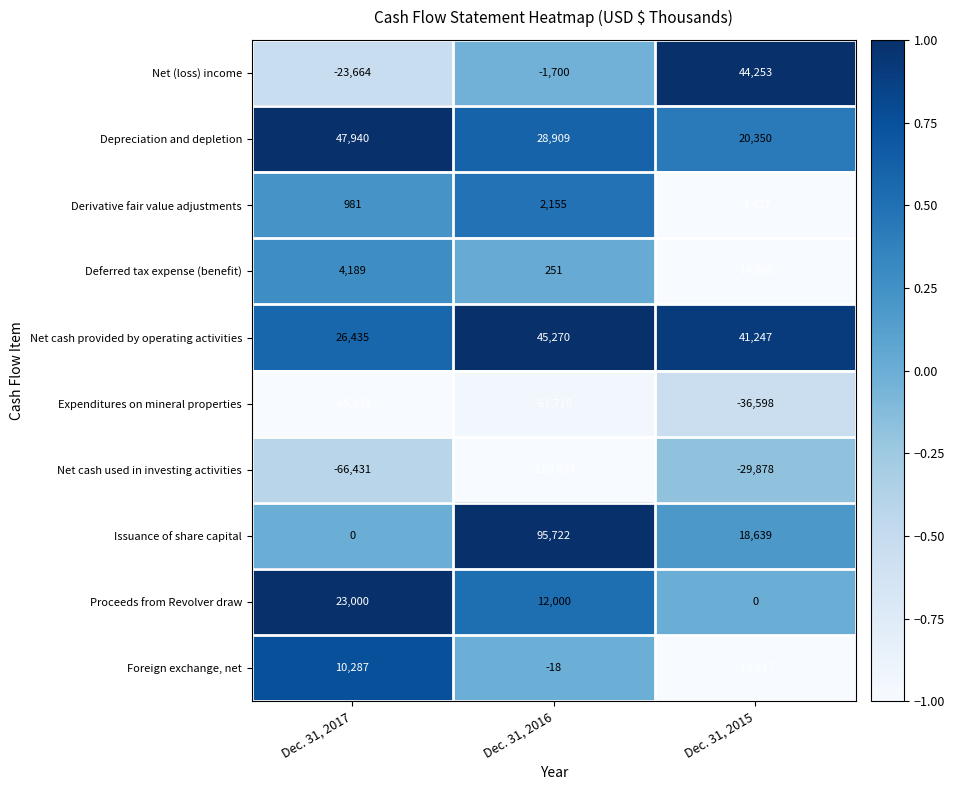

Which series changed the most between Dec. 31, 2017 and Dec. 31, 2016?

Issuance of share capital